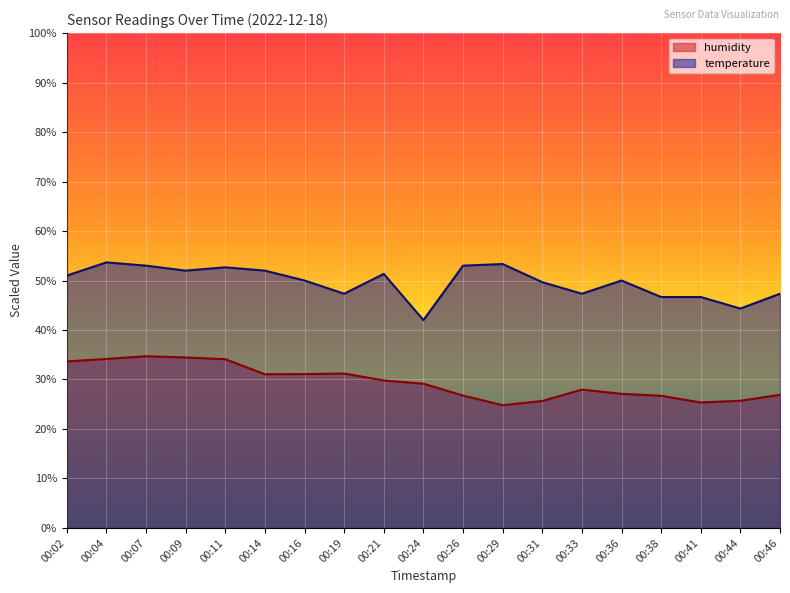

Where is humidity nearest to the value 29?

00:24